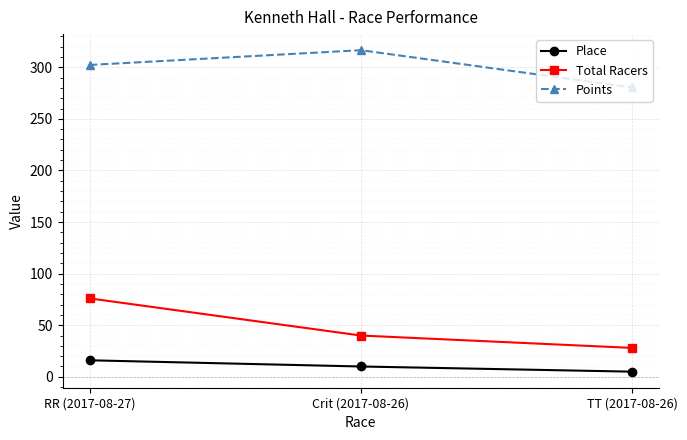

True or false: Total Racers has a value of 76.0 at RR (2017-08-27).

True